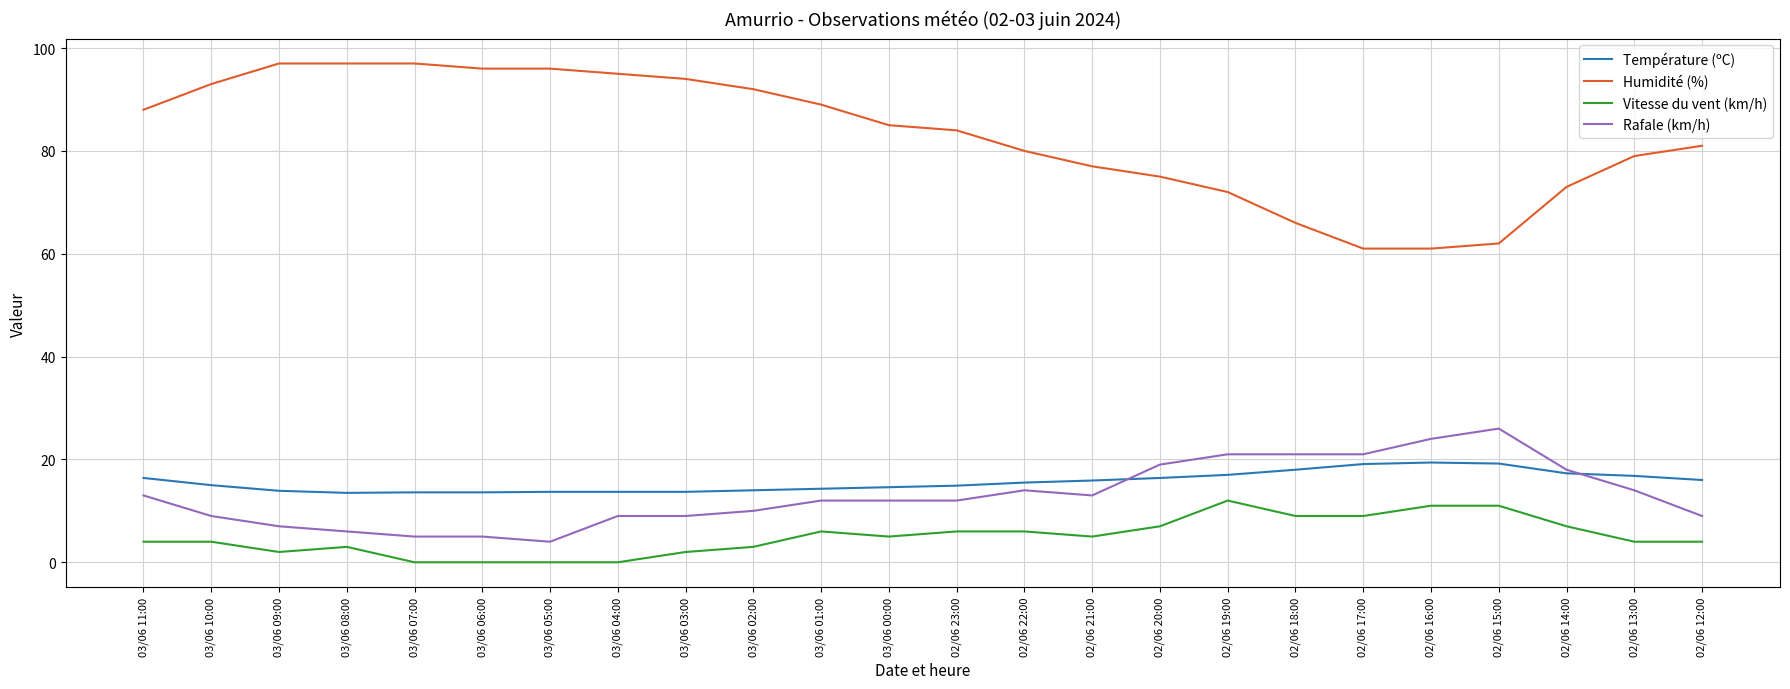

What is the greatest value displayed?

97.0